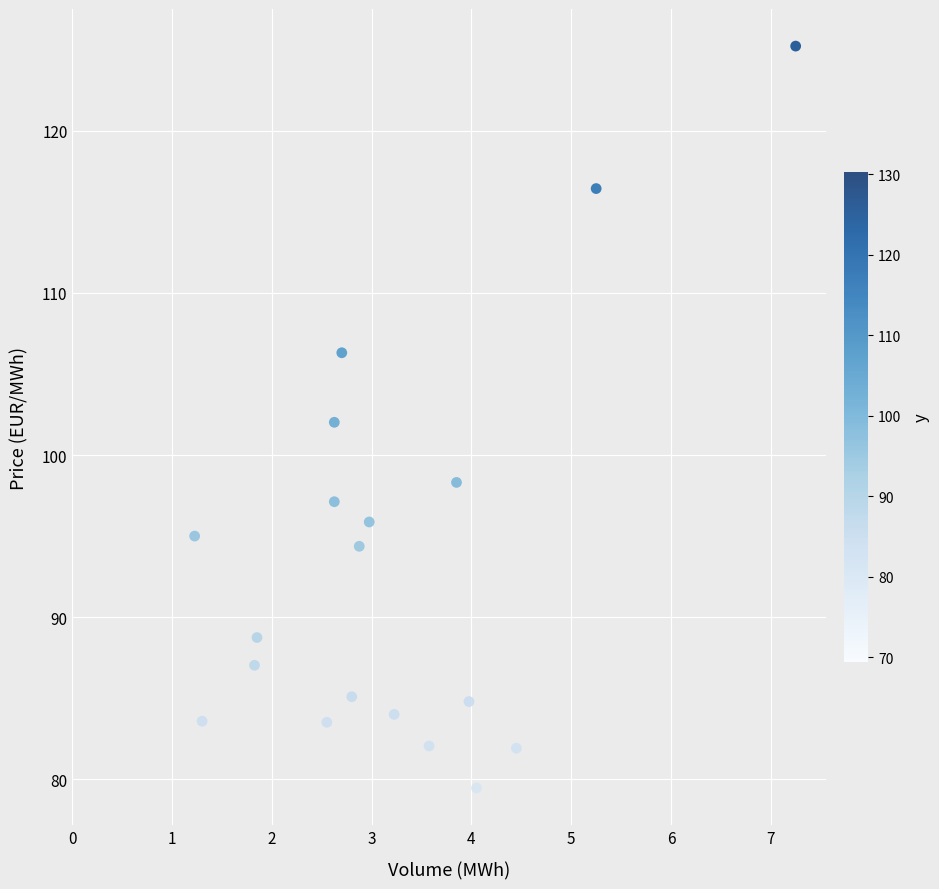

What is the range of X values (max minus min)?

6.0